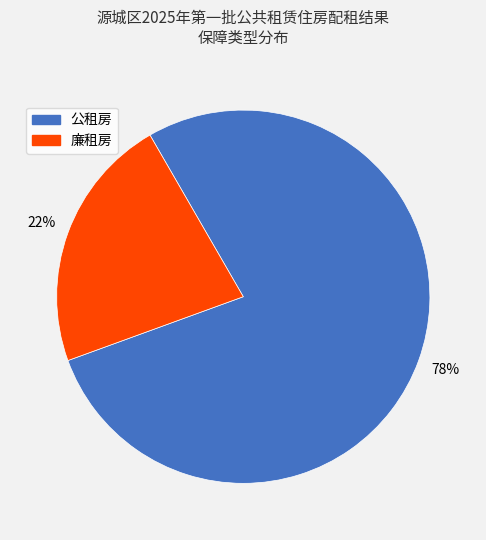

Which category has the biggest portion of the pie?

公租房